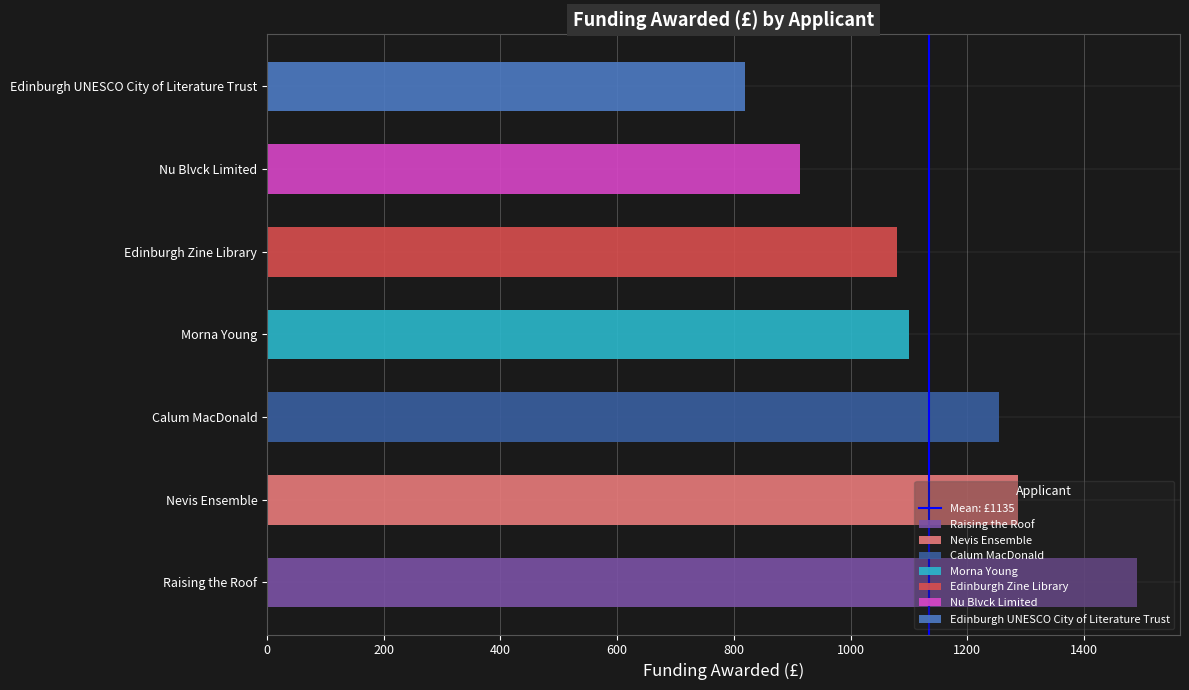

Is it true that the value at 0 is 0?

True